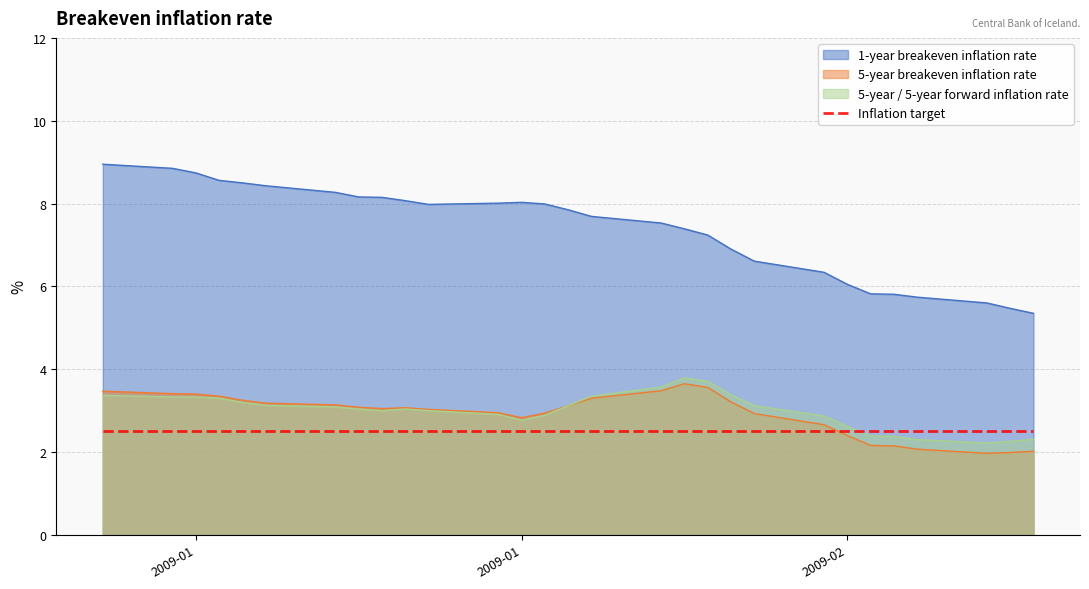

What is the sum of all 5-year / 5-year forward inflation rate values?

86.8